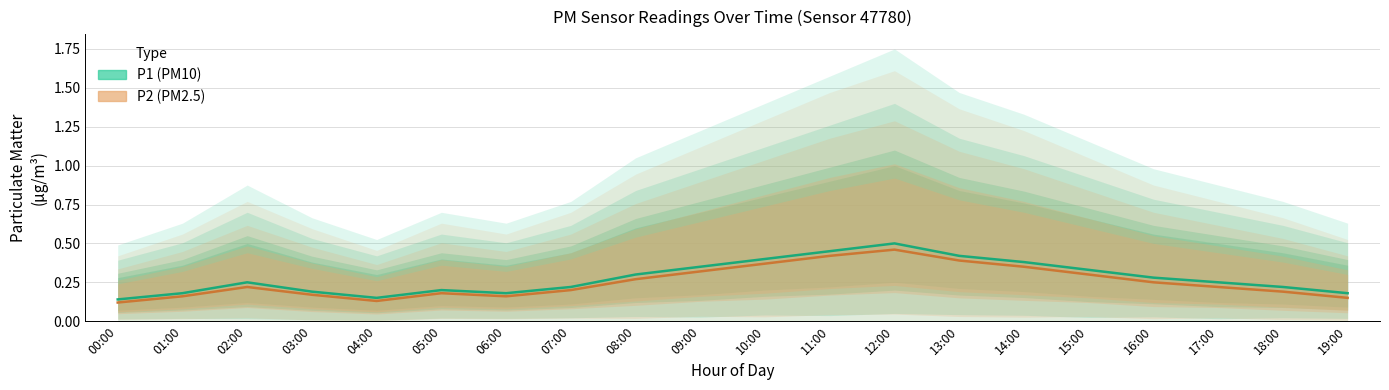

True or false: P1 (PM10) and P2 (PM2.5) cross at least once.

False